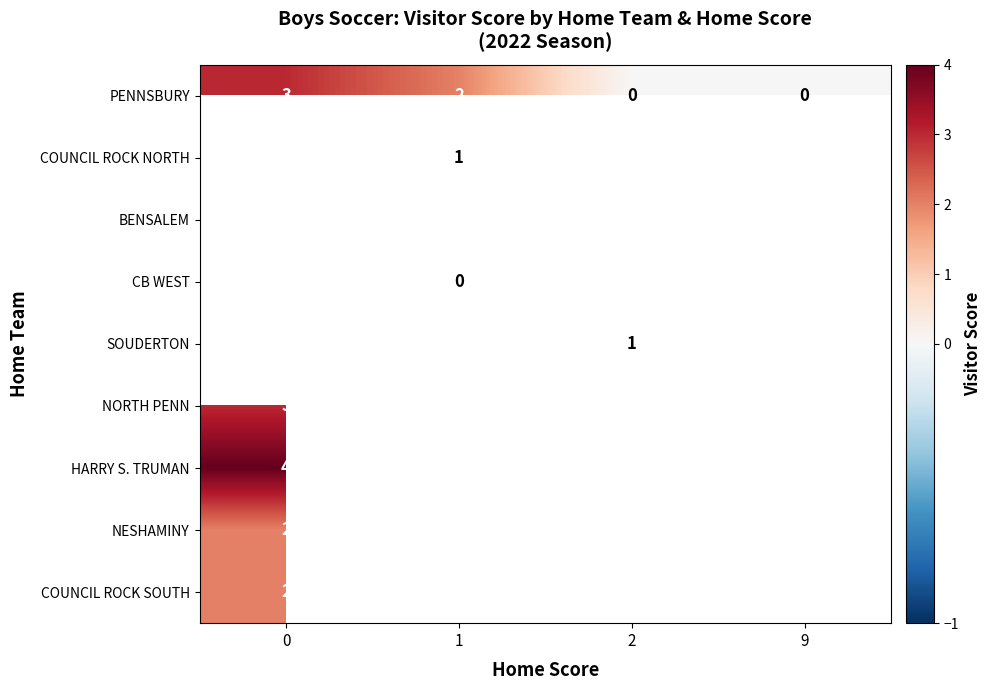

What is the spread (max minus min) of values at 1?

2.0